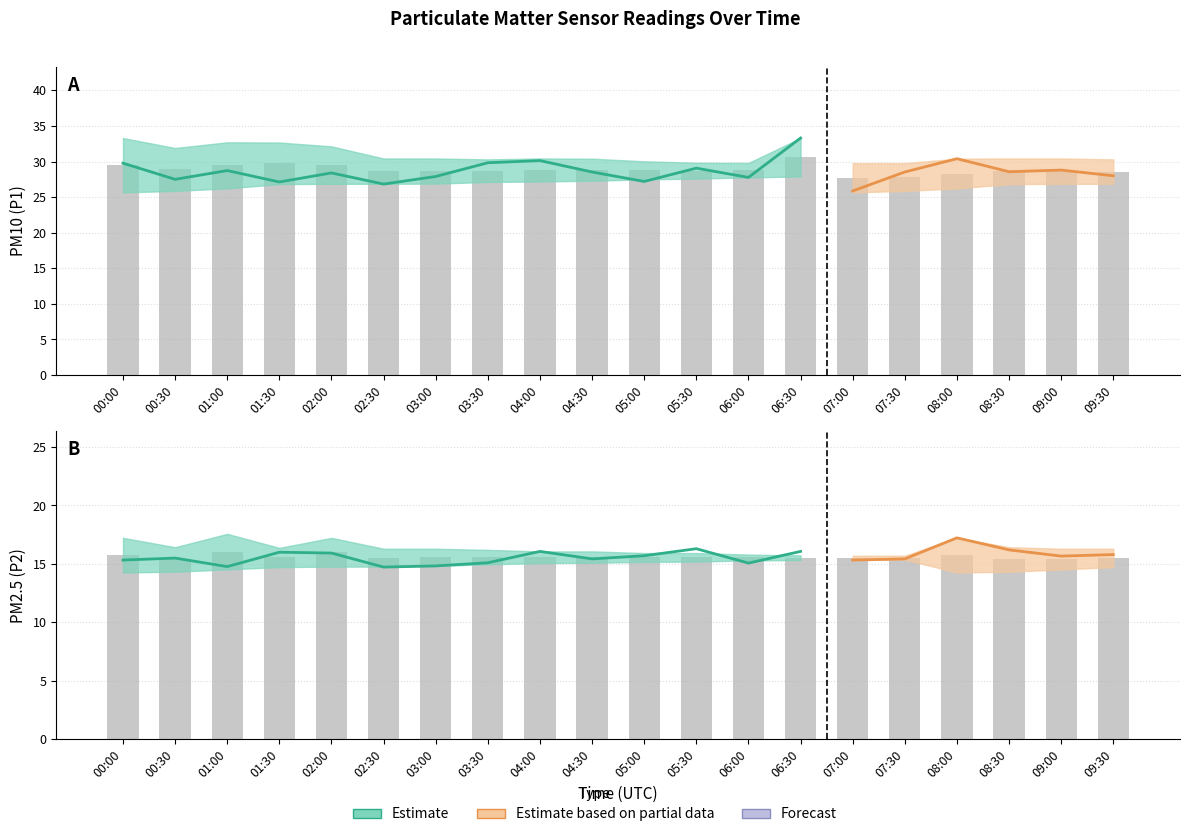

Which category has the lowest value in the P2 series?

02:30